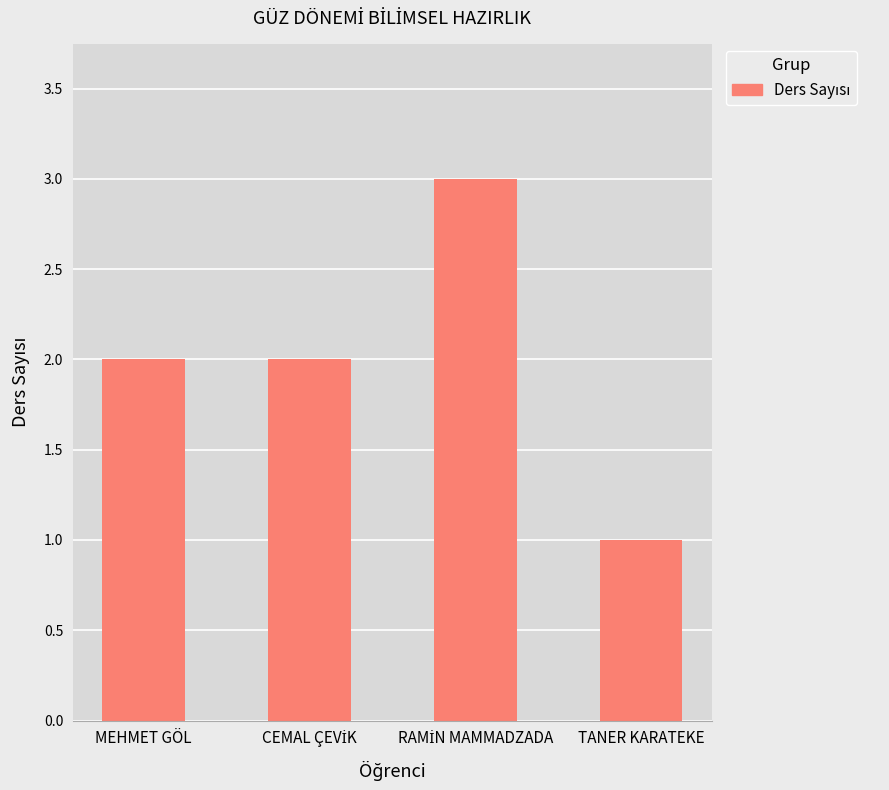

The chart shows a value of 1 at TANER KARATEKE. True or false?

True